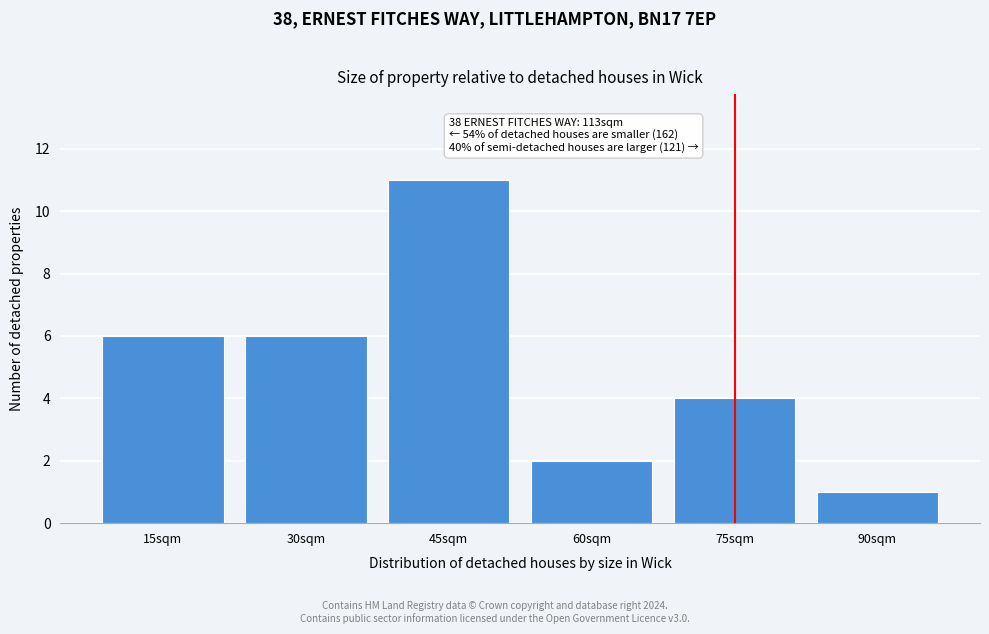

Reading left to right, list all the values displayed in this chart.

6	6	11	2	4	1